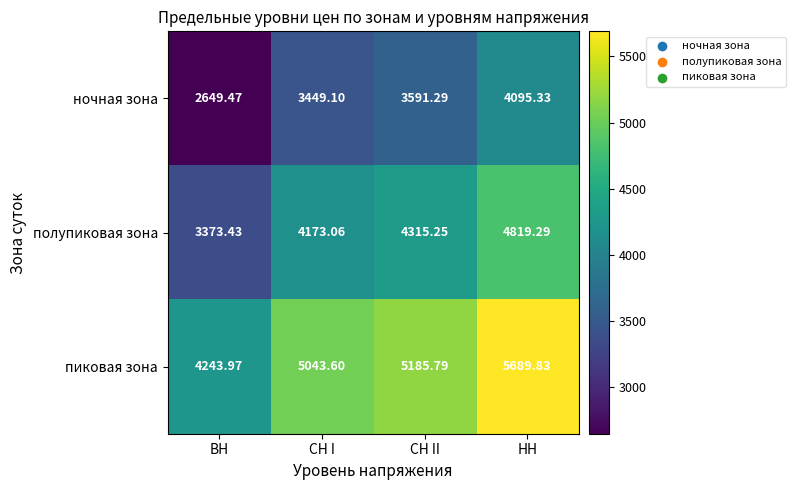

At which label does пиковая зона first exceed 5185?

СН II